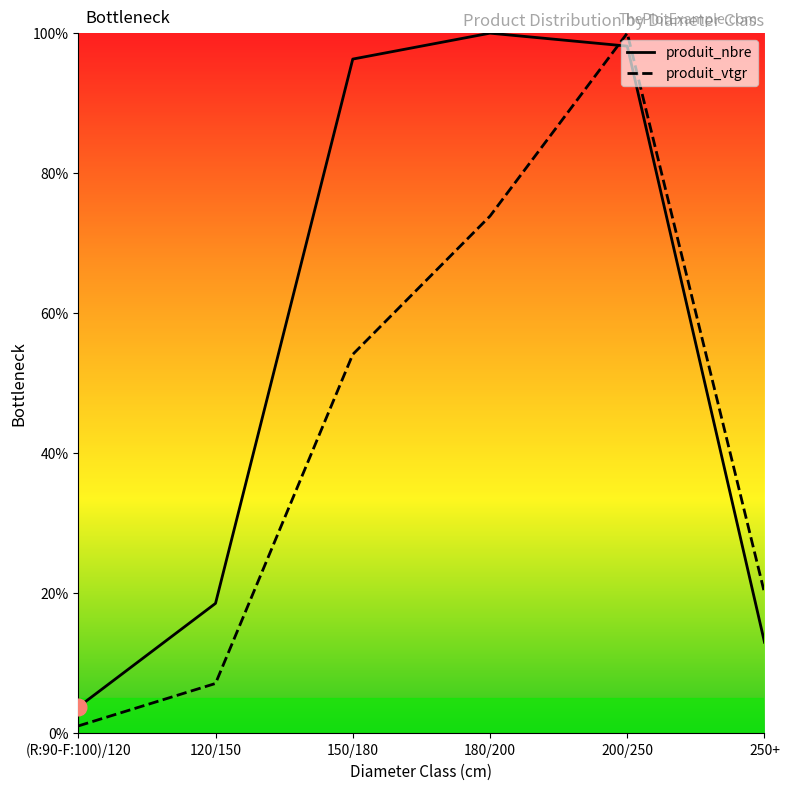

At 150/180, list the series in order from smallest to largest.

produit_vtgr, produit_nbre